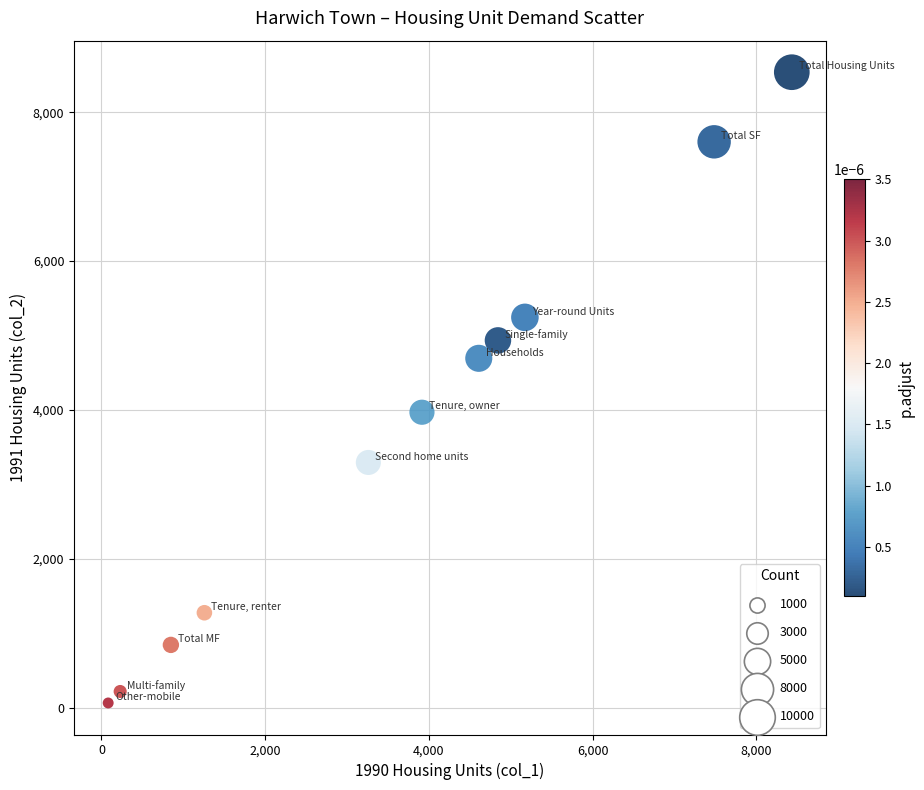

What is the average Y value?

3697.8